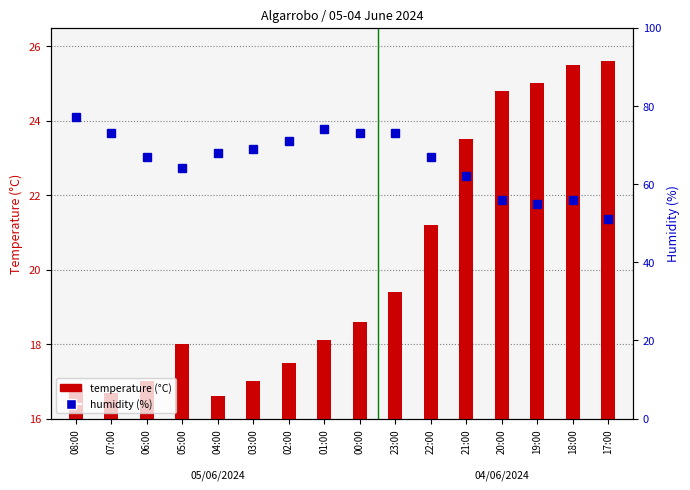

What is the average value of the temperature (°C) series?

20.1